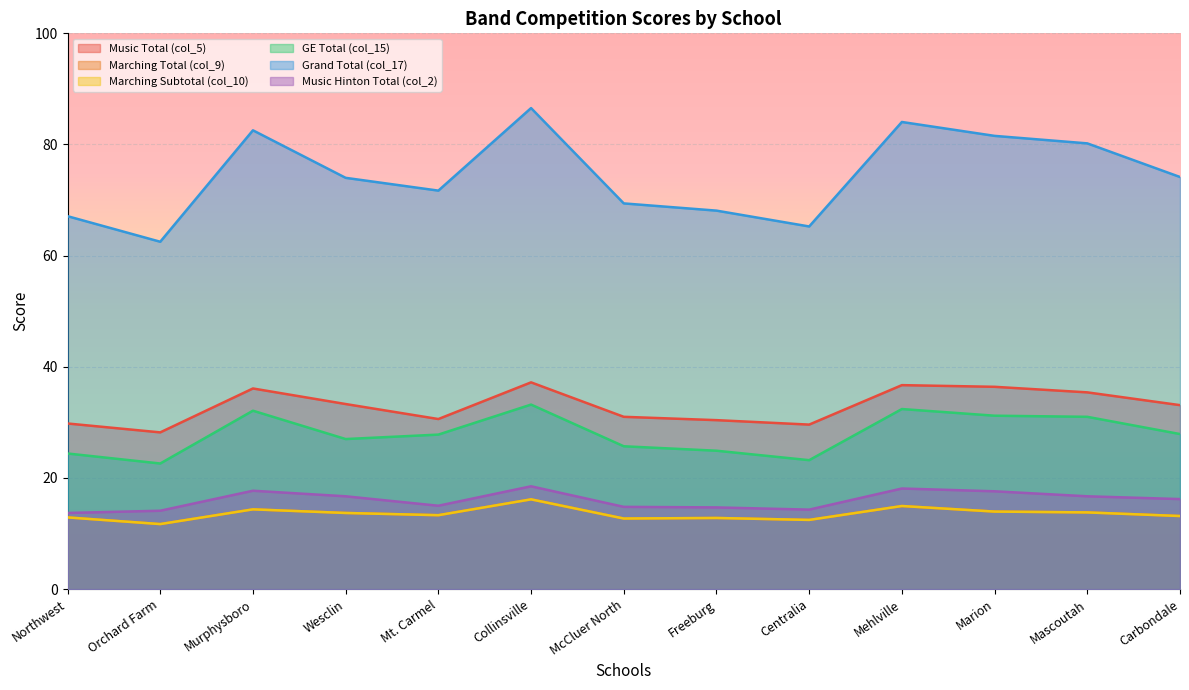

True or false: Marching Subtotal (col_10) and Music Total (col_5) cross at least once.

False